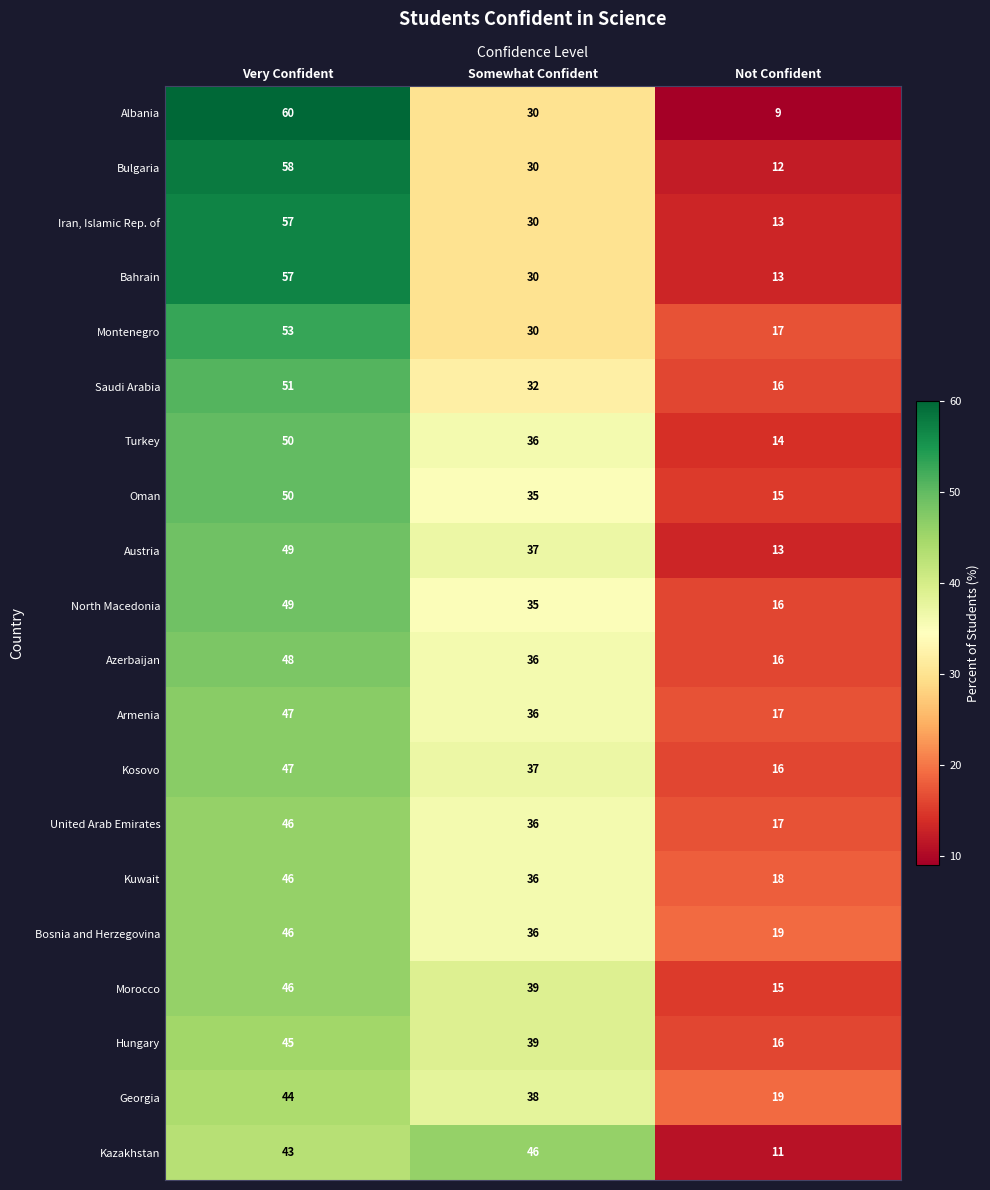

The value of Bosnia and Herzegovina at Not Confident is 27. True or false?

False